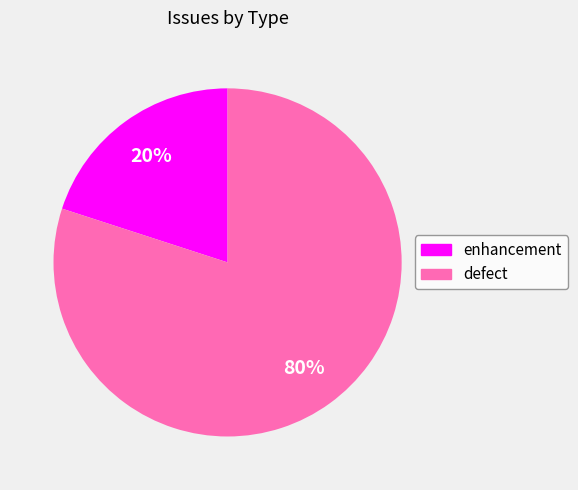

Which has a higher value, defect or enhancement?

defect